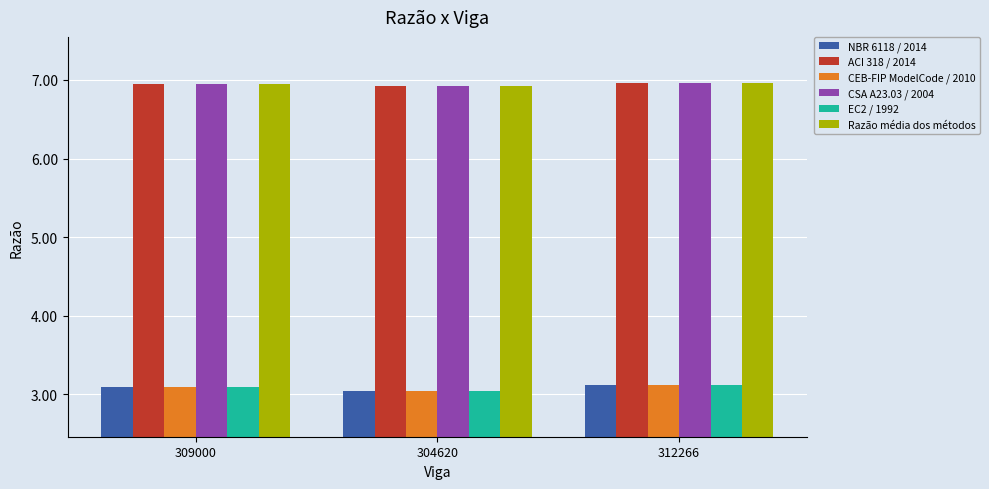

What is the value of the ACI 318 / 2014 bar at the 2nd from the left?

692858